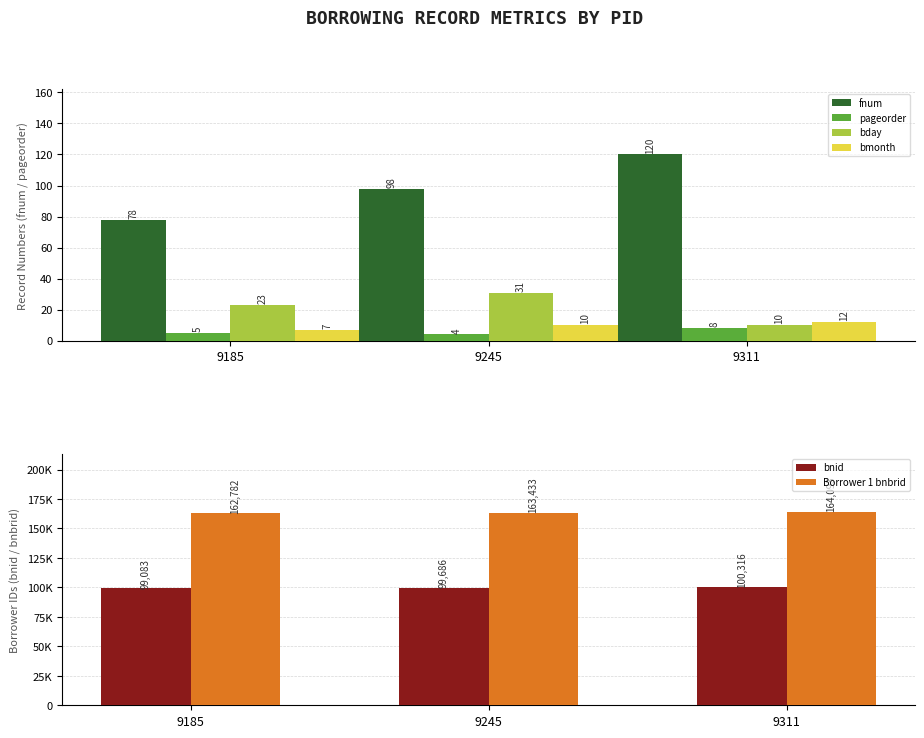

Which has a higher value, 9185 or 9245?

9245